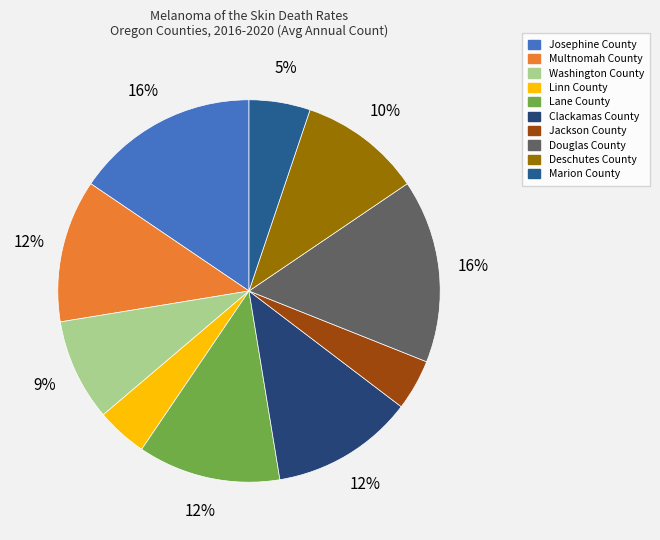

Between Linn County and Lane County, which is larger?

Lane County